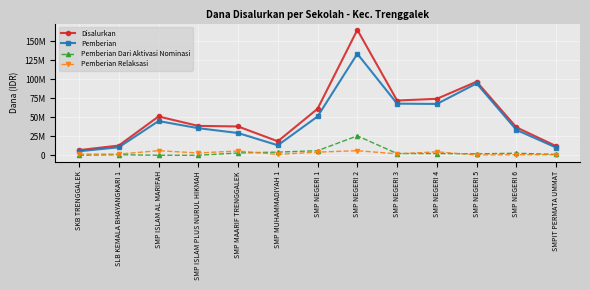

Where is Pemberian Dari Aktivasi Nominasi nearest to the value 12750000?

SMP NEGERI 1